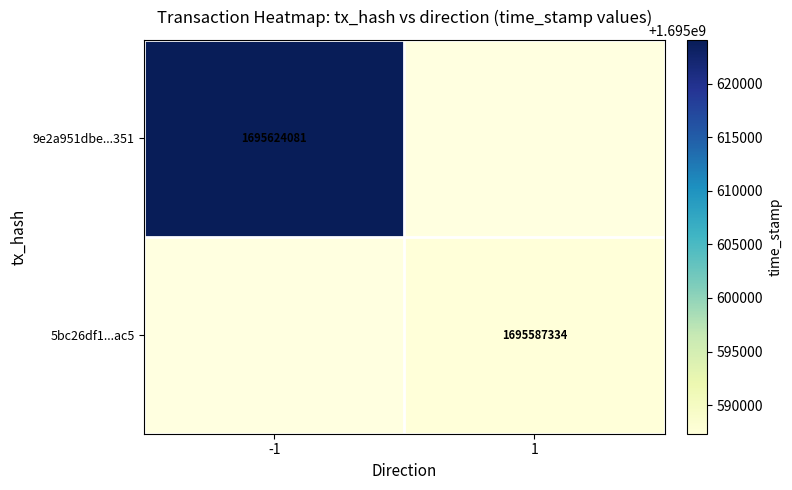

True or false: 5bc26df1...ac5 has a value of 2805907809 at 1.

False